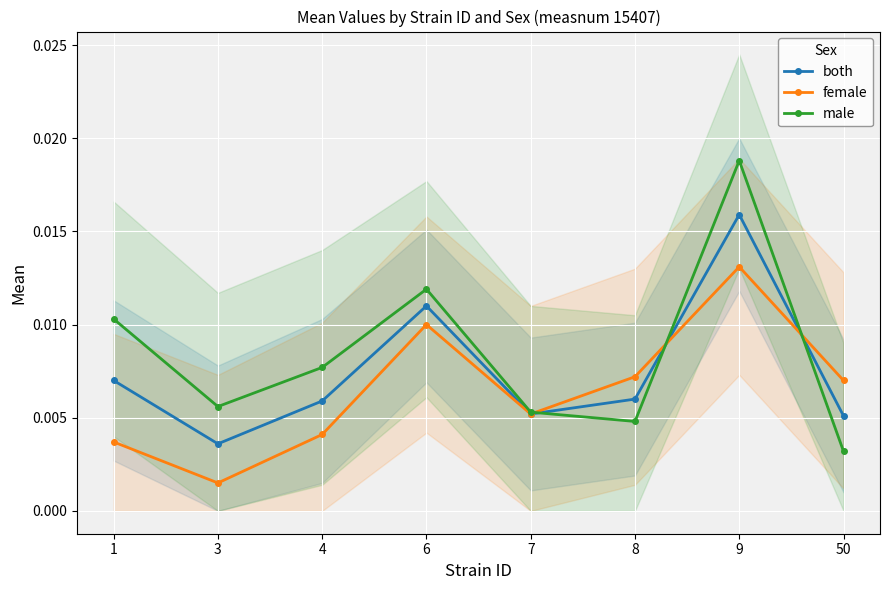

True or false: both has more than 1 points higher than both neighbors.

True